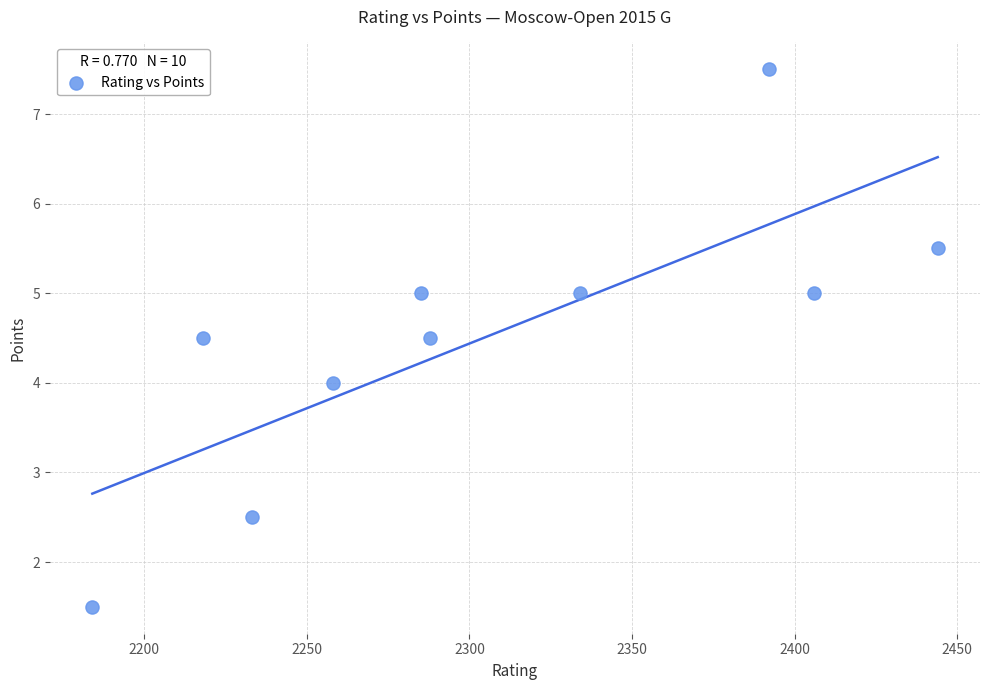

What is the range of X values (max minus min)?

260.0